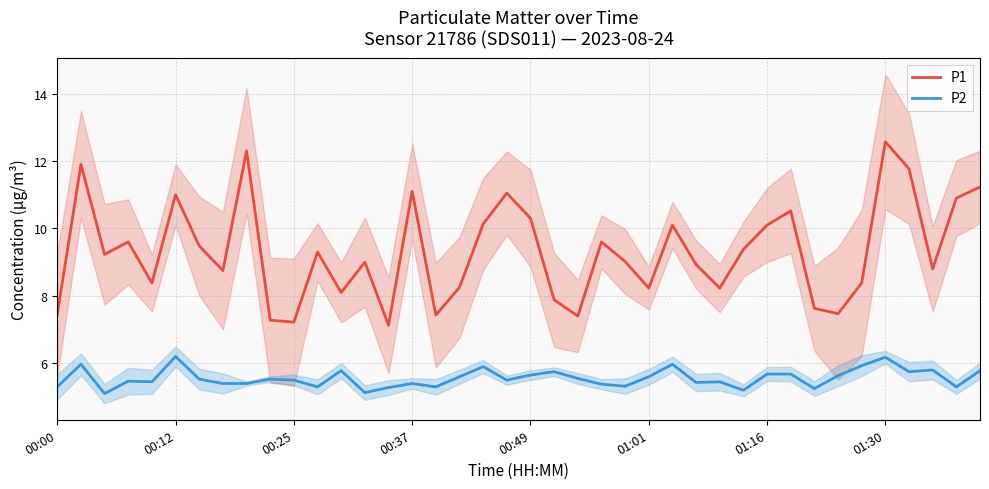

True or false: P1 and P2 cross at least once.

False